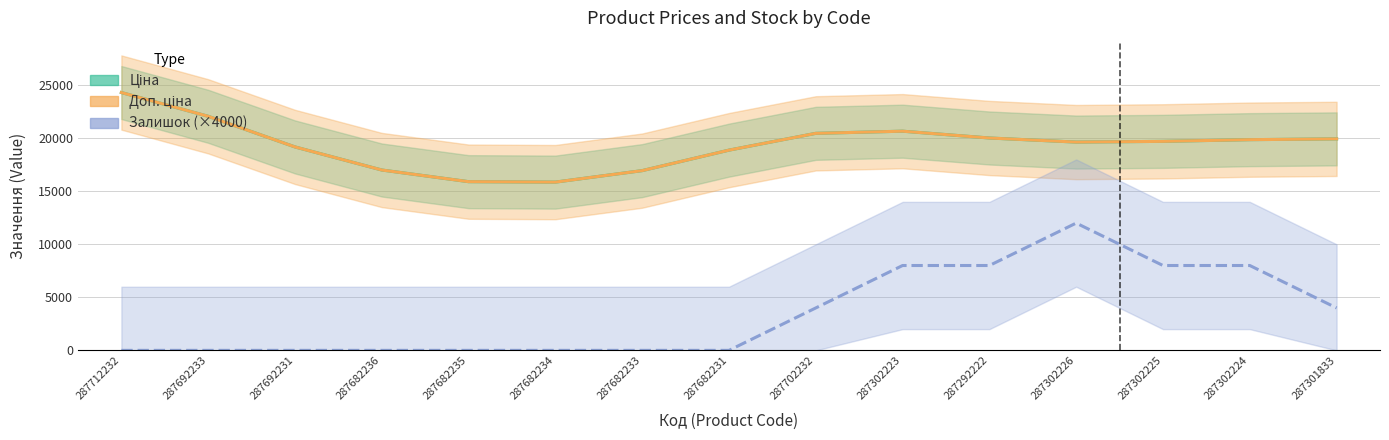

How many values in the Доп. ціна series exceed 19706?

8